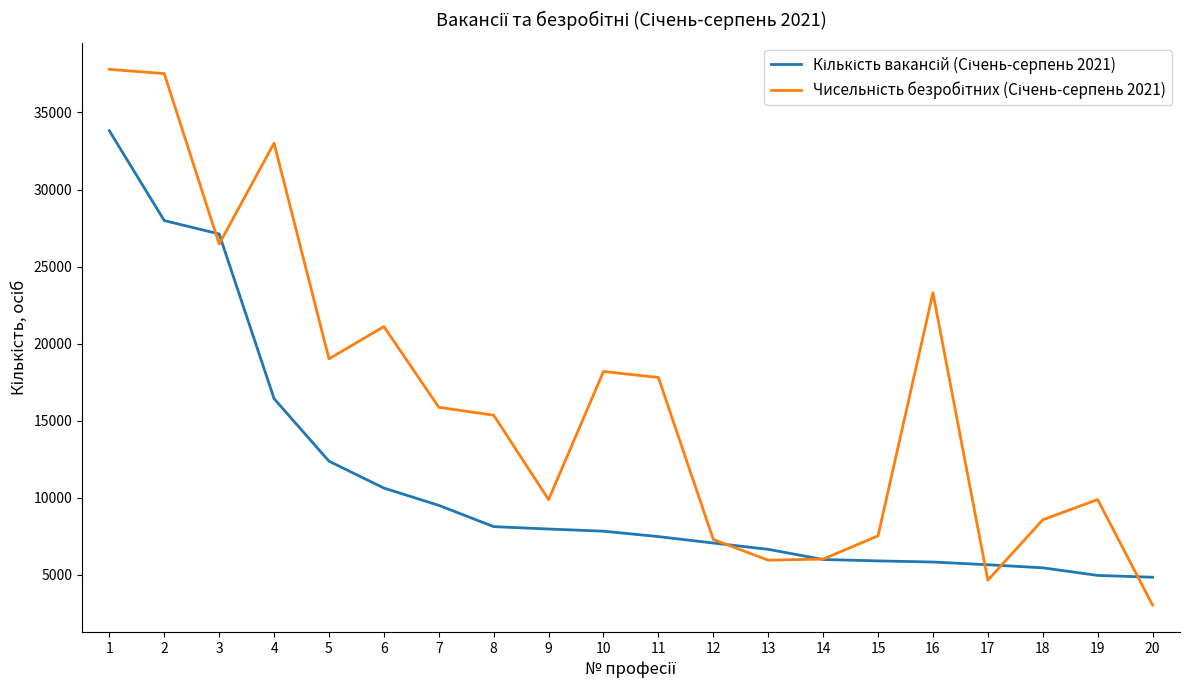

Does the chart have visible grid lines?

No